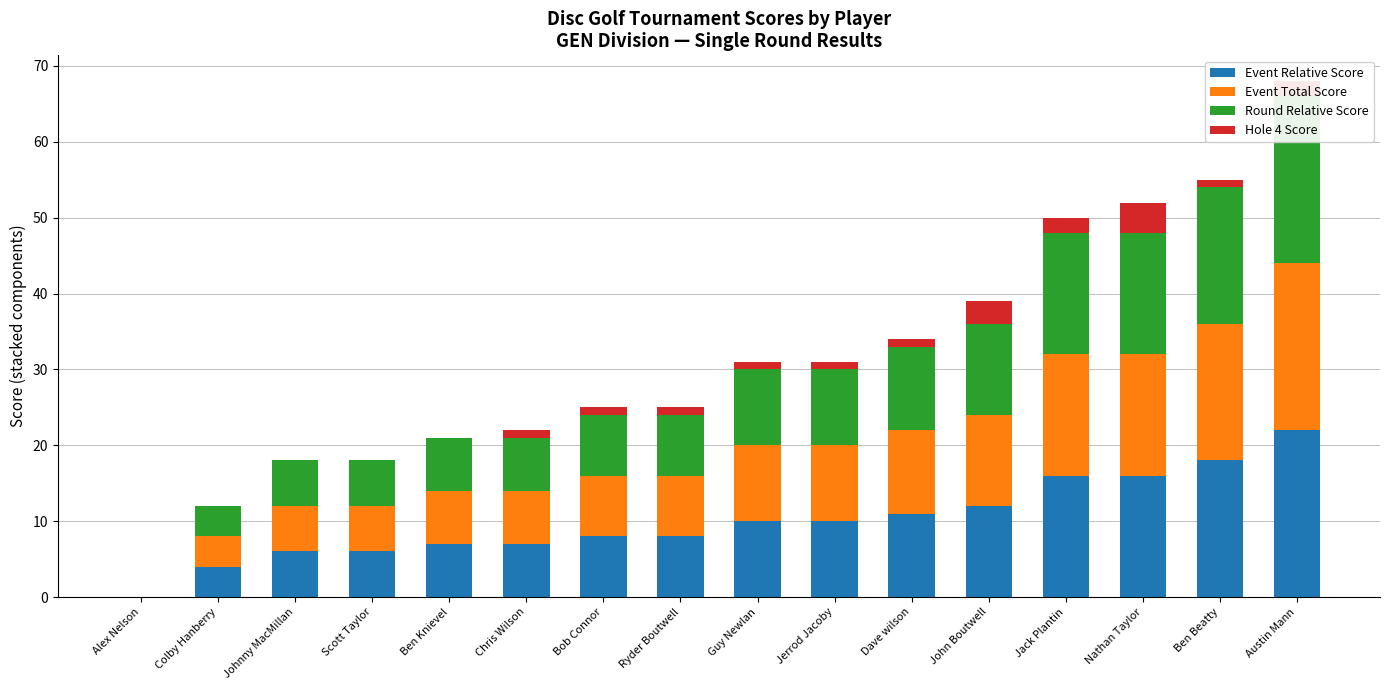

Between Alex Nelson and Ryder Boutwell, which series saw the biggest shift?

Event Relative Score